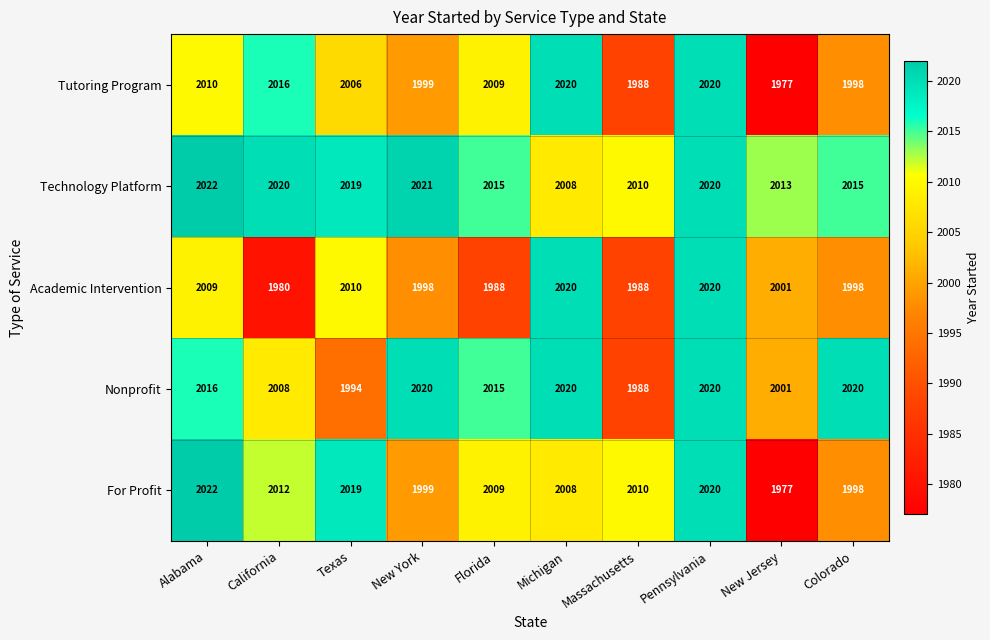

Which series has the largest total across all categories?

Technology Platform